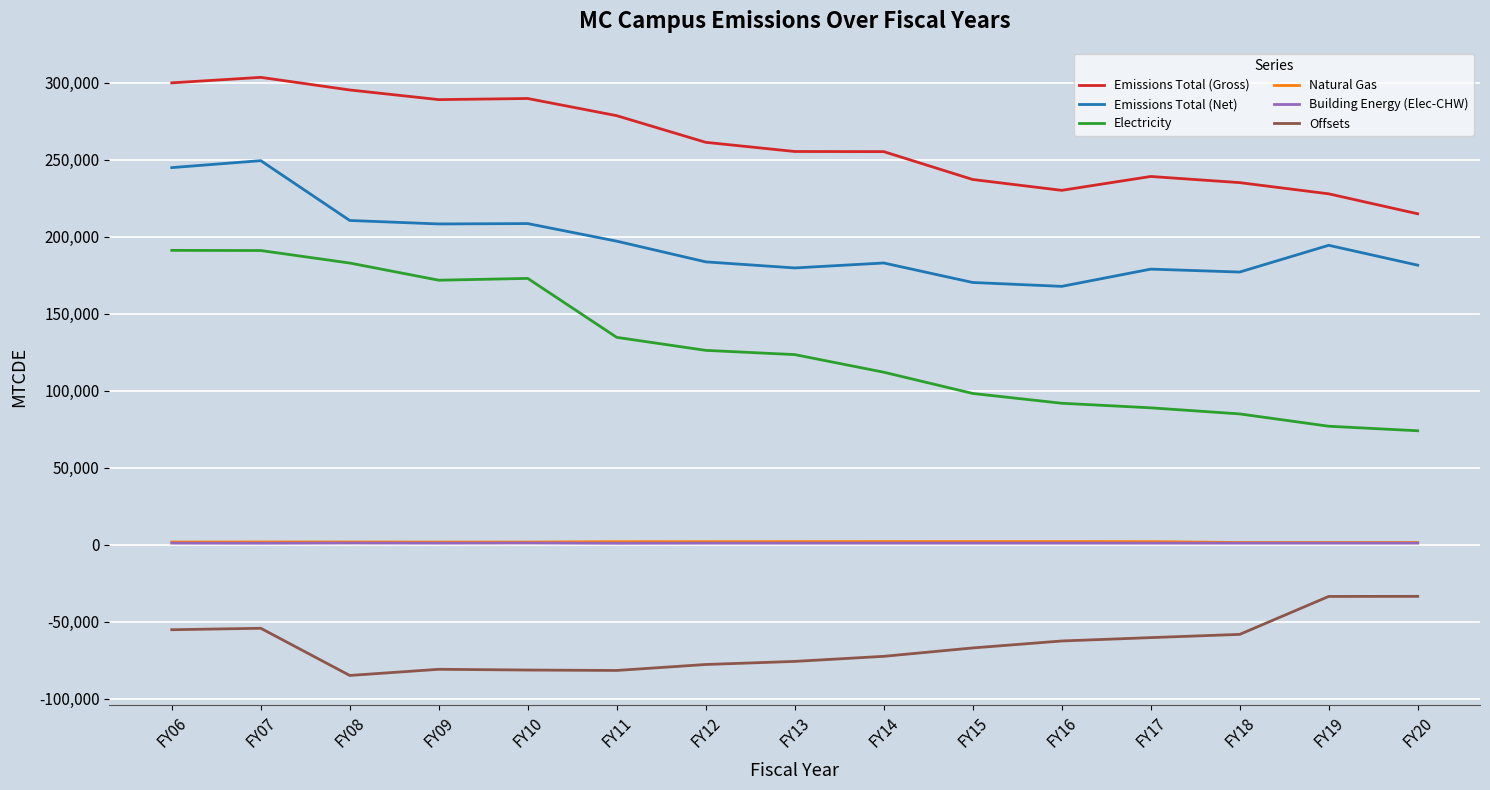

The value of Emissions Total (Gross) at FY12 is 413043.1. True or false?

False